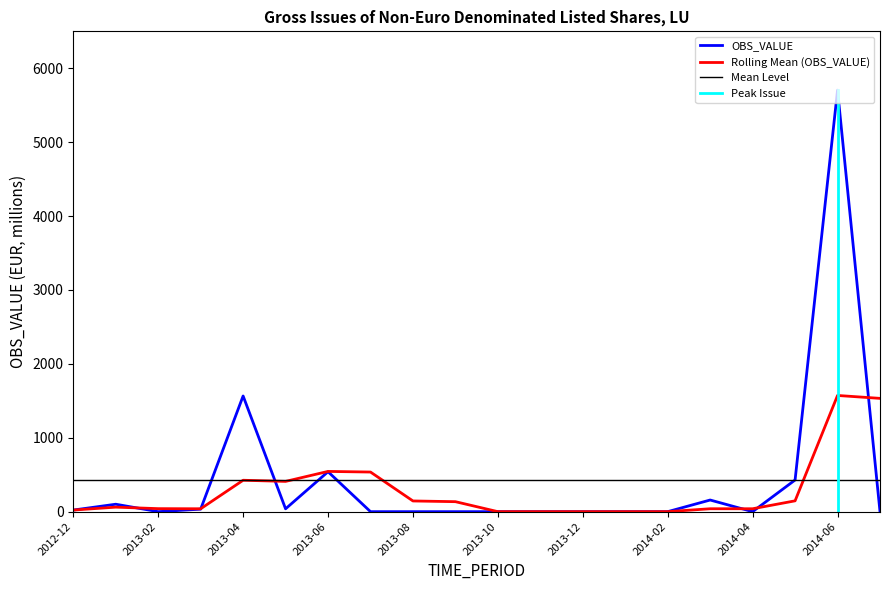

What is the label of the 11th point from the right?

2013-09